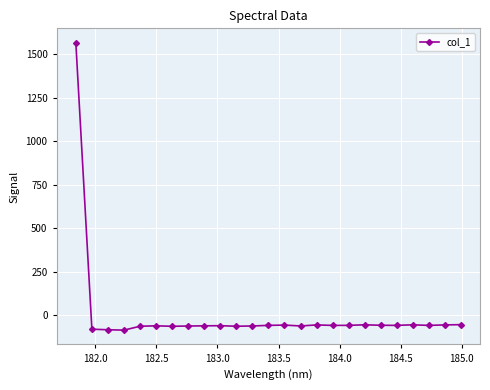

True or false: the data has more than 1 interior local peaks.

True